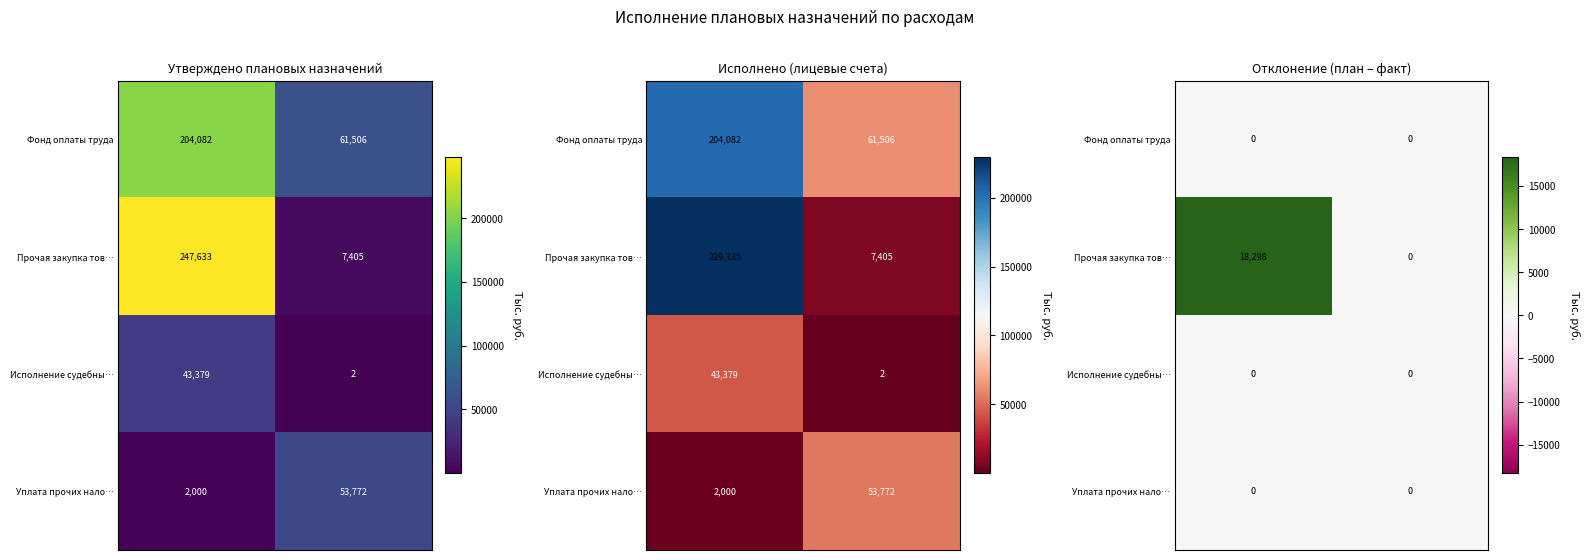

How many distinct data groups are displayed?

4